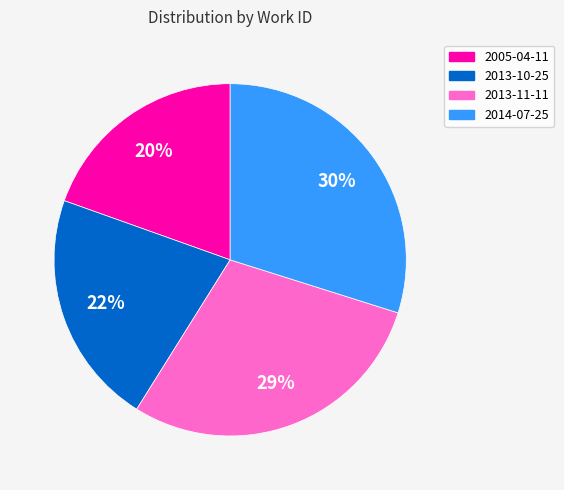

Approximately how many times larger is the value at 2013-10-25 compared to 2005-04-11?

1.1